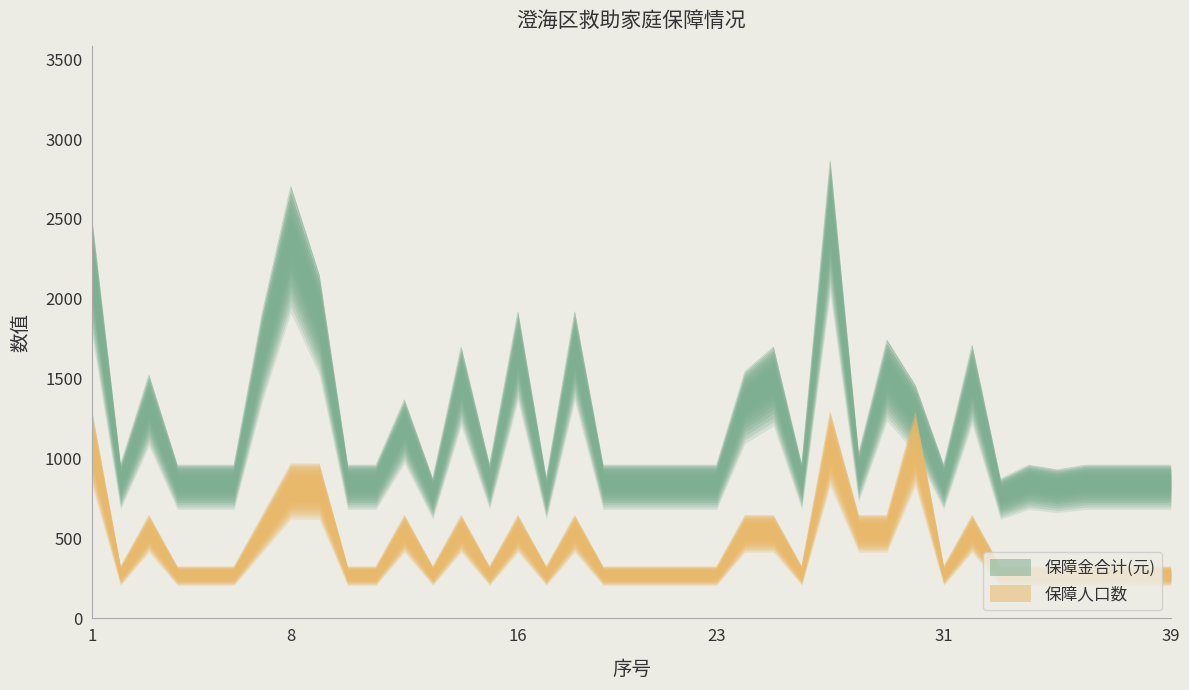

How many lines are shown in the chart?

2